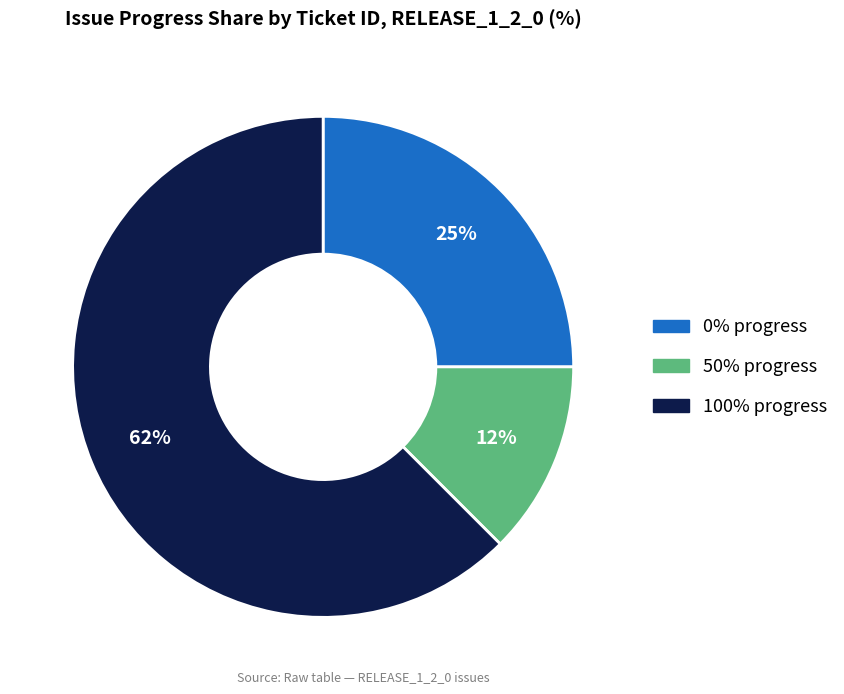

Is there a majority slice in this chart?

Yes